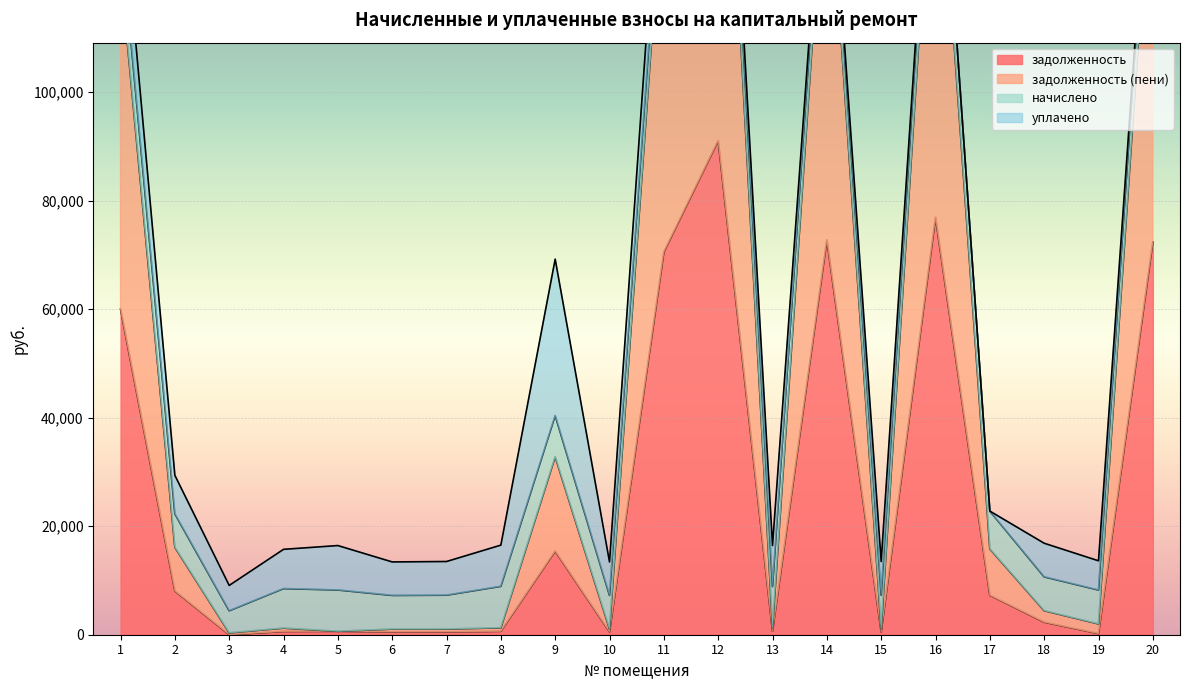

What is the spread (max minus min) of values at 16?

80397.1